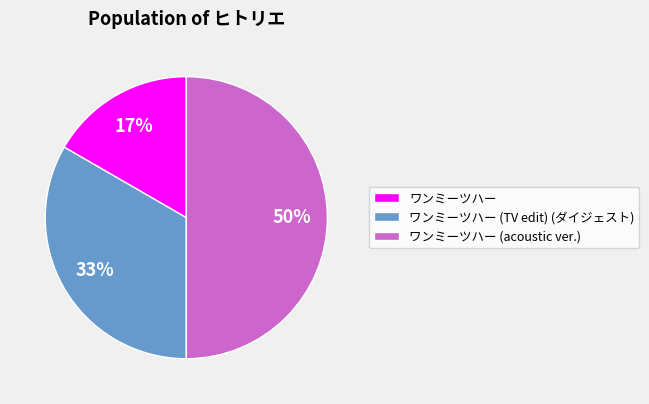

Which category has the biggest portion of the pie?

ワンミーツハー (acoustic ver.)